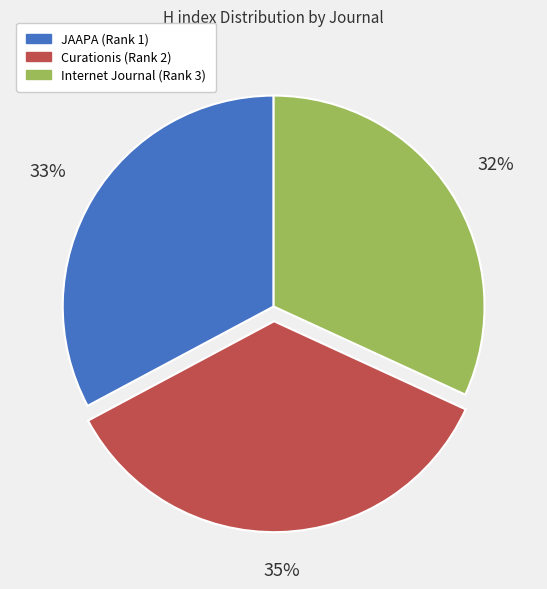

Between Internet Journal (Rank 3) and JAAPA (Rank 1), which is larger?

JAAPA (Rank 1)